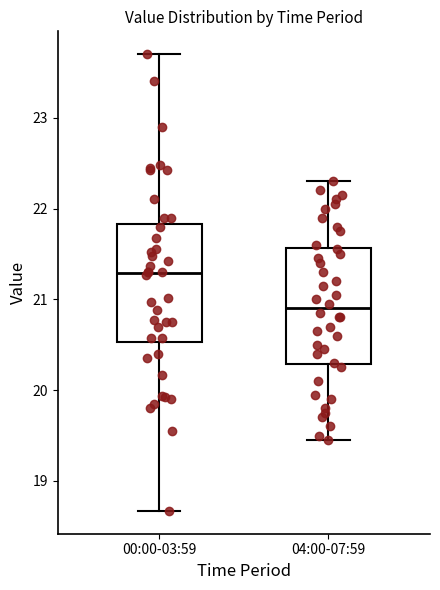

Reading left to right, read every box against the y-axis: the position of its median line, the range the box covers, and the ends of its whiskers. The values are not printed on the chart, so give them approximately, as read against the axis.

00:00-03:59: median 21.3, box 20.5 to 21.8, whiskers 18.7 to 23.7
04:00-07:59: median 20.9, box 20.3 to 21.6, whiskers 19.5 to 22.3